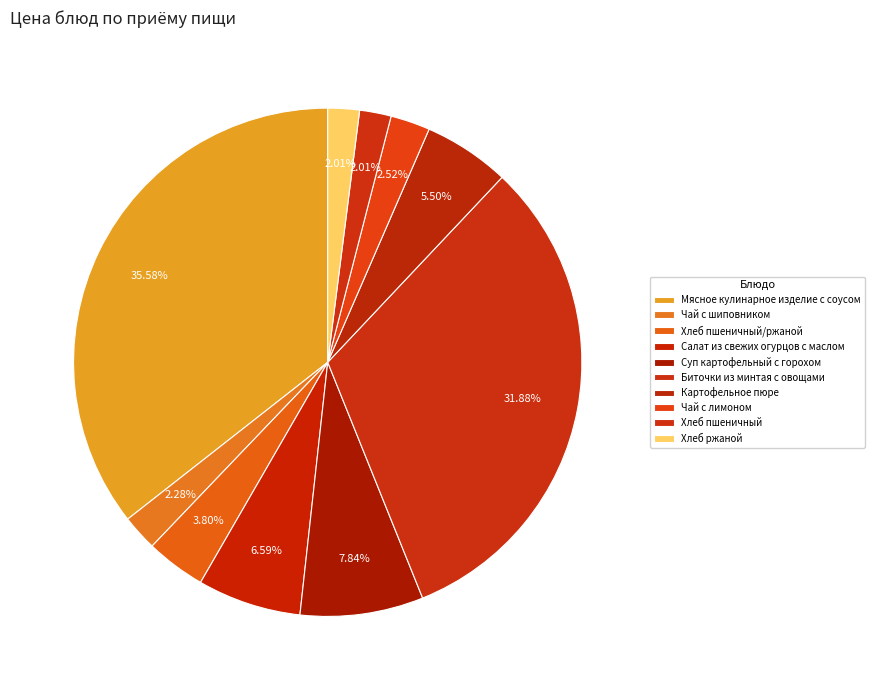

How many segments does this pie chart have?

10